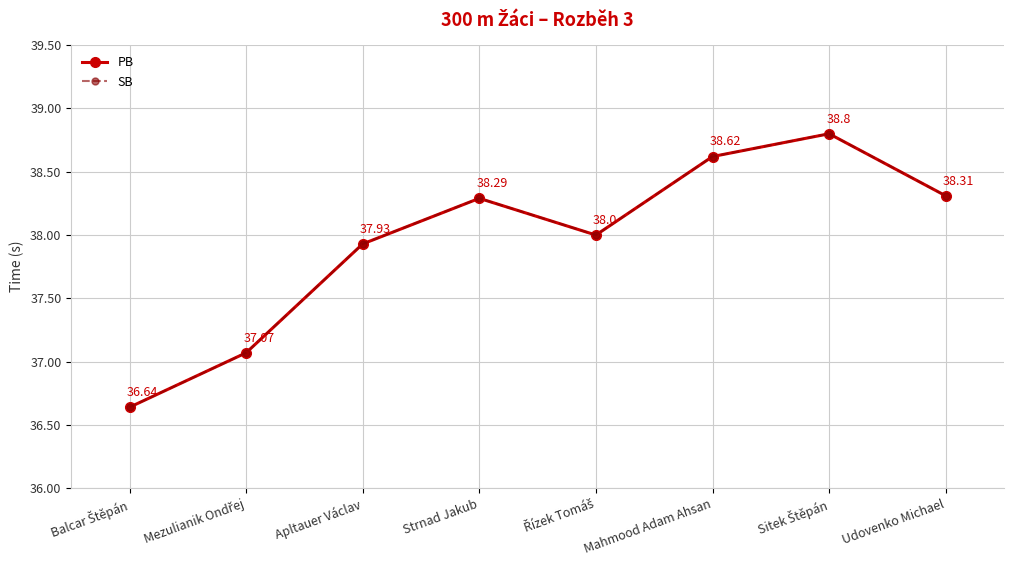

Which label corresponds to the smallest value in the chart?

Balcar Štěpán